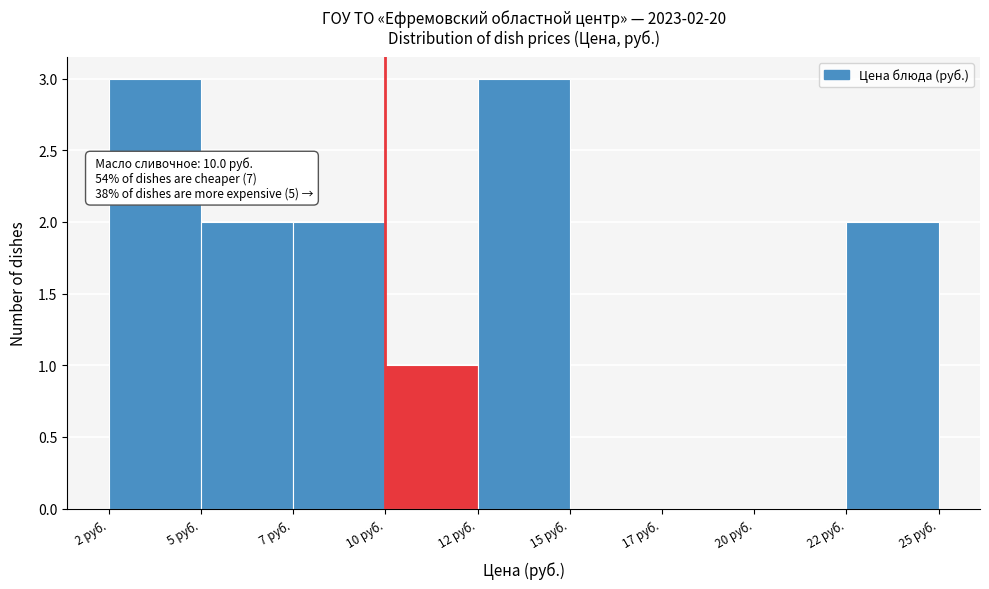

Reading right to left, what are all the values shown in this chart?

22 руб.=2	20 руб.=0	17 руб.=0	15 руб.=0	12 руб.=3	10 руб.=1	7 руб.=2	5 руб.=2	2 руб.=3